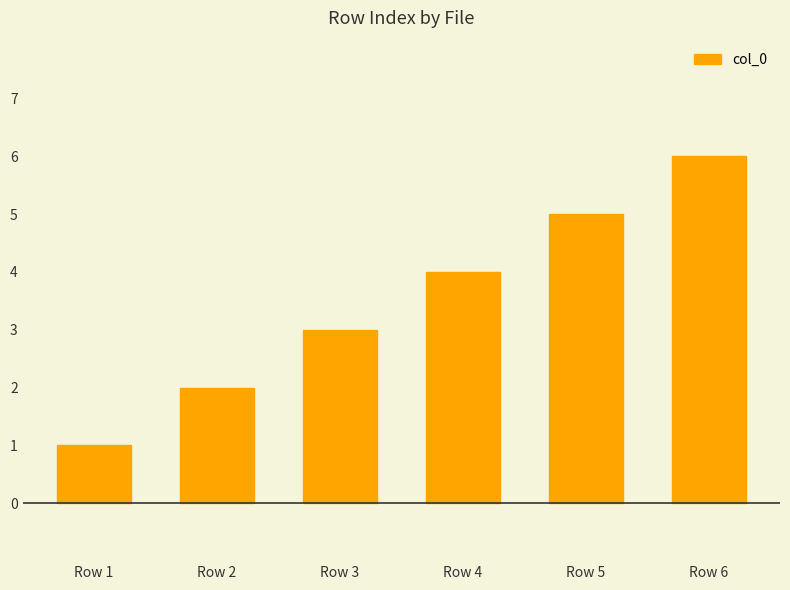

Reading left to right, transcribe all the data shown in this chart.

Row 1=1	Row 2=2	Row 3=3	Row 4=4	Row 5=5	Row 6=6